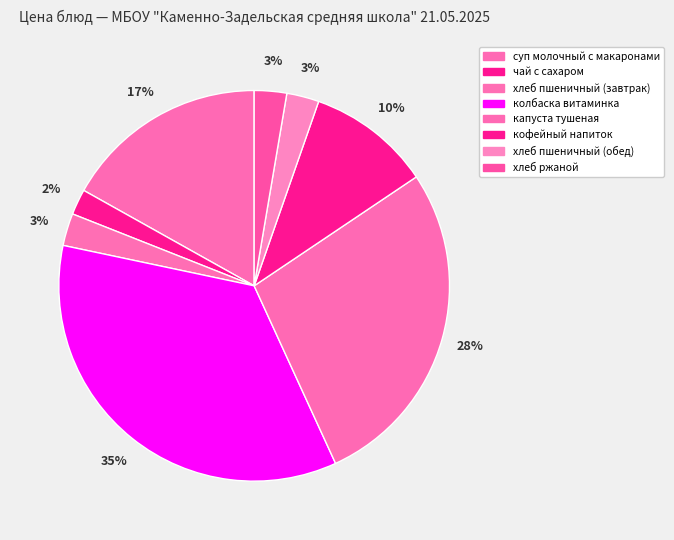

How many segments does this pie chart have?

8